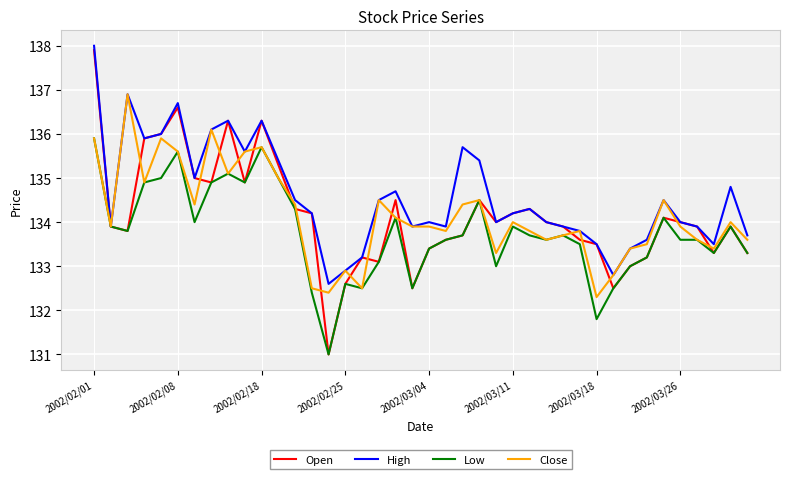

What is the maximum value shown in the chart?

138.0